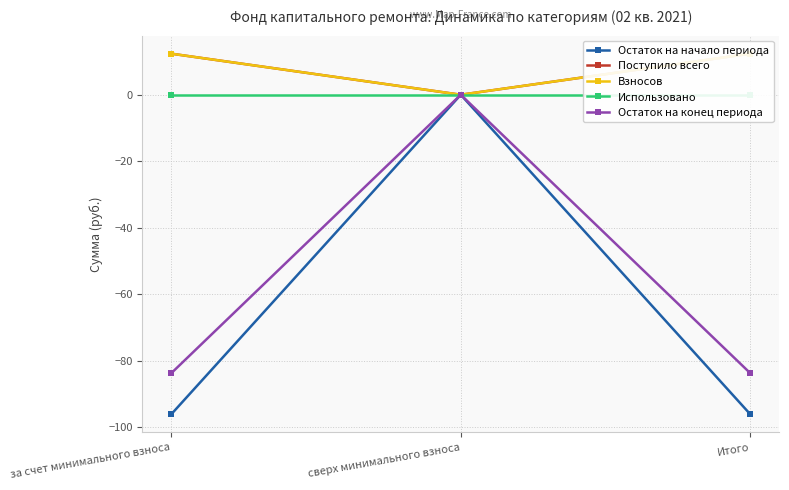

What is the value of the Поступило всего point at the 1st from the left?

12.3